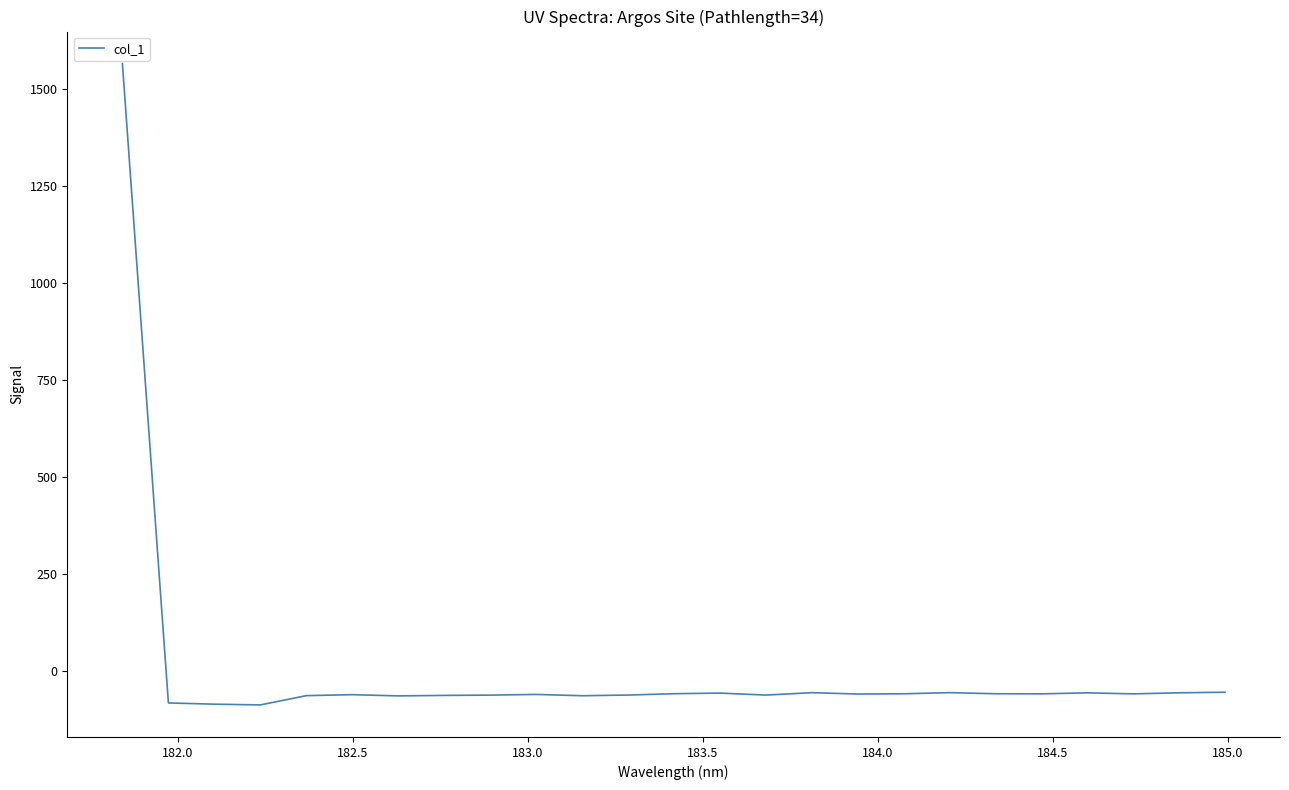

How many lines are shown in the chart?

1